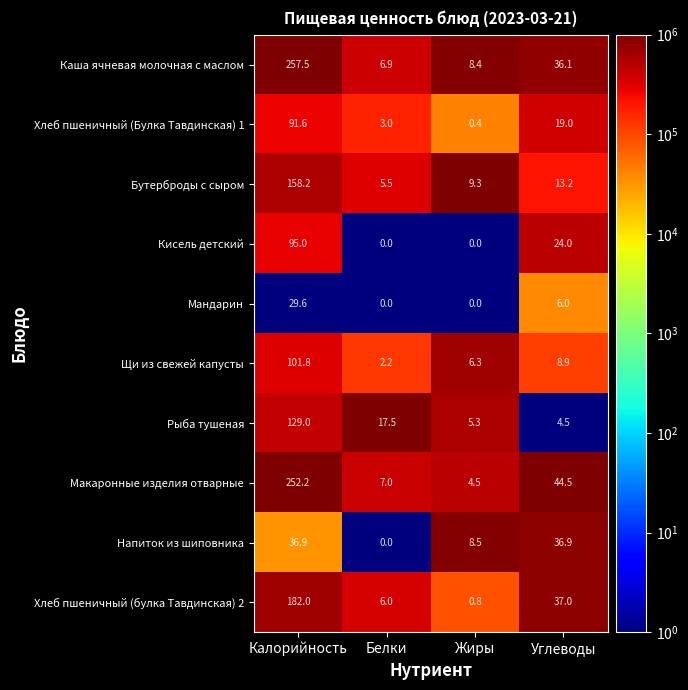

Where is Хлеб пшеничный (Булка Тавдинская) 1 nearest to the value 46?

Углеводы